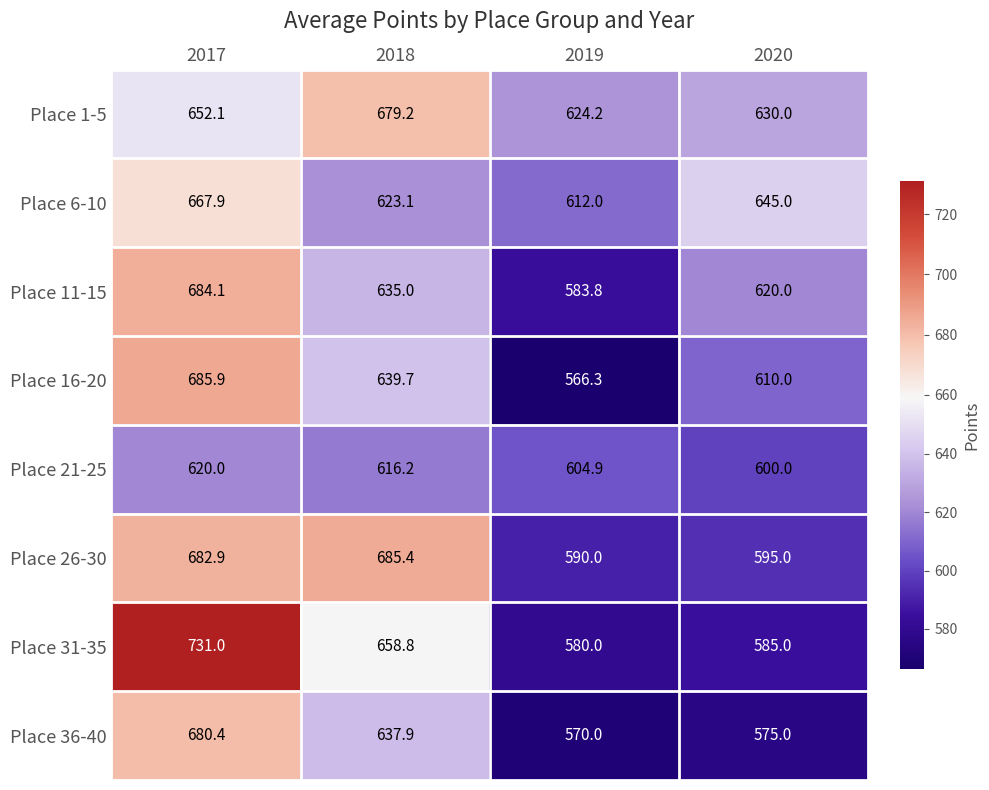

Rank the series at 2017 from lowest to highest value.

Place 21-25, Place 1-5, Place 6-10, Place 36-40, Place 26-30, Place 11-15, Place 16-20, Place 31-35